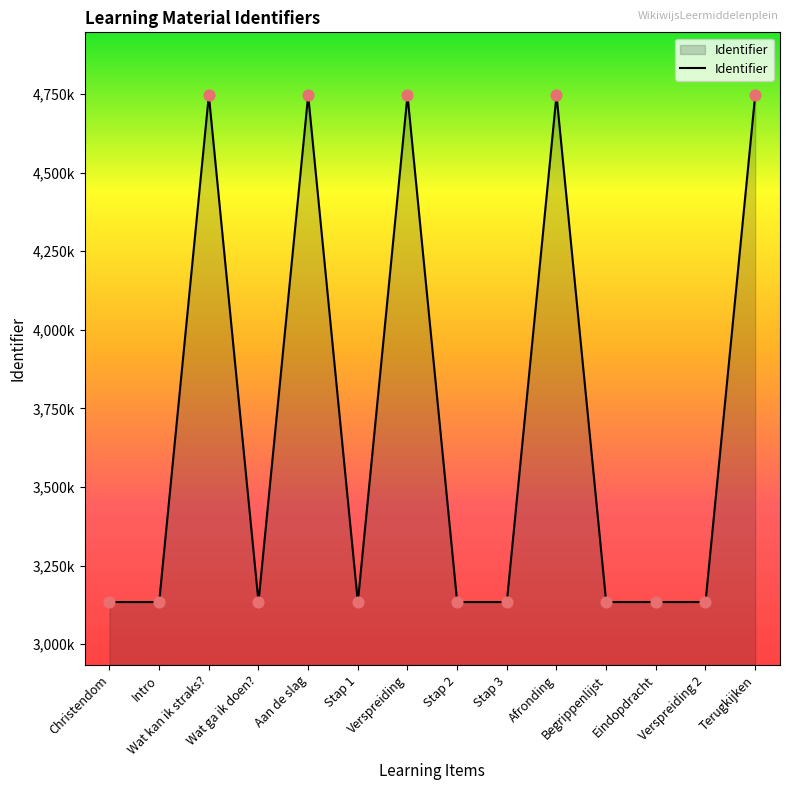

Approximately how many times larger is the value at Verspreiding 2 compared to Afronding?

0.7